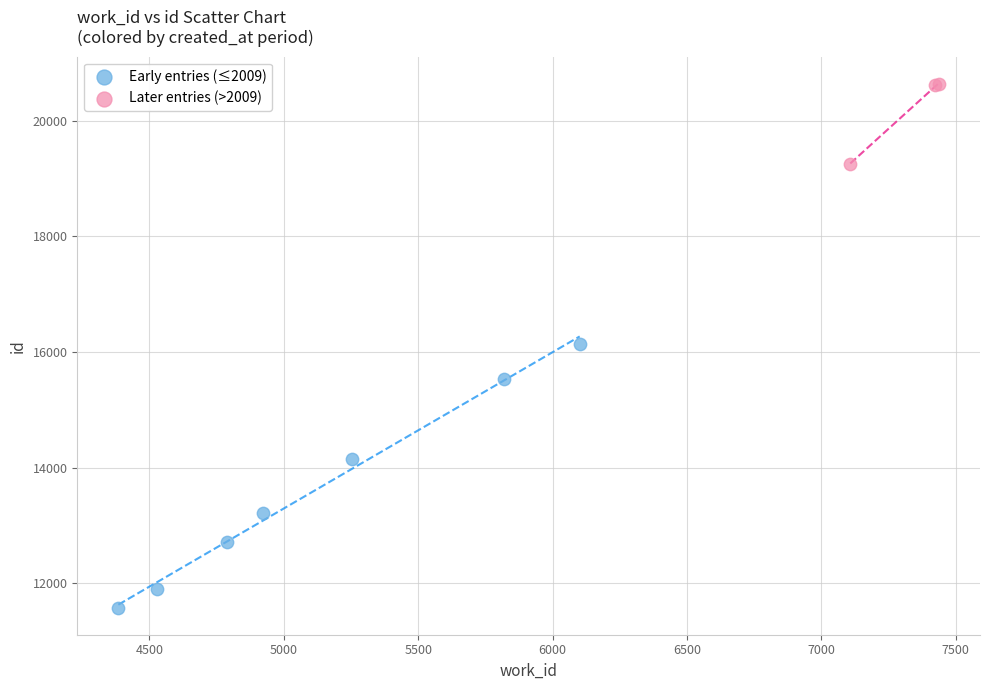

What are all the series names shown in the legend?

Early entries (≤2009), Later entries (>2009)